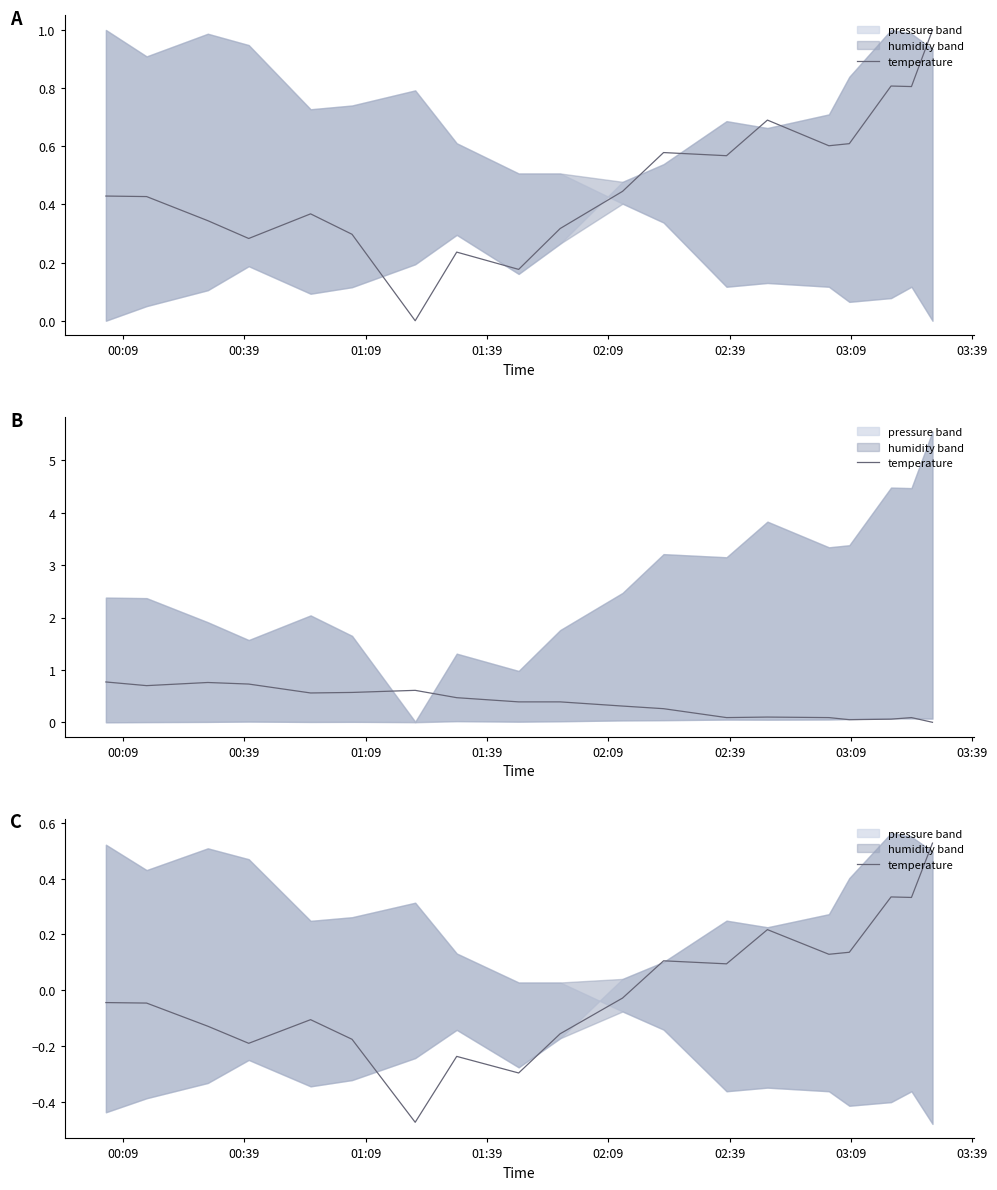

True or false: there are more than 1 points higher than both neighbors.

True